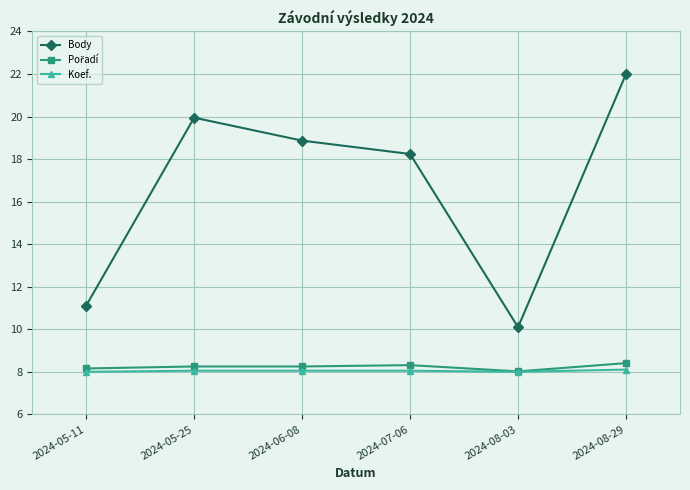

Which series has the widest spread of values?

Body